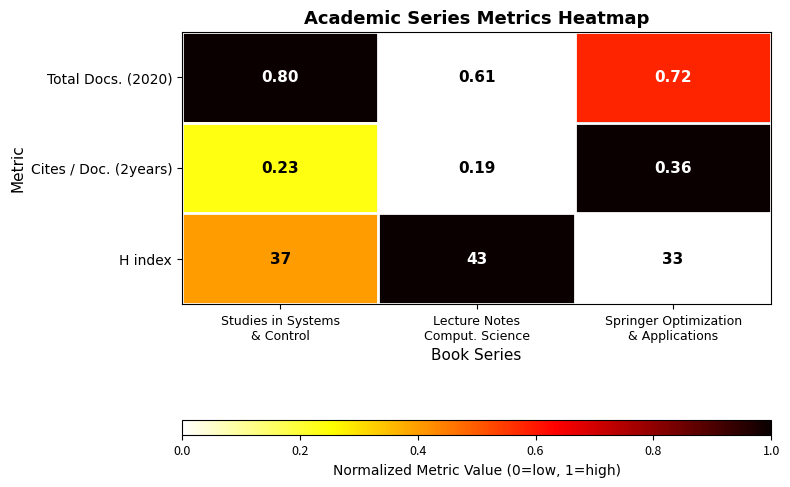

At which category is the sum across all series the highest?

Lecture Notes
Comput. Science